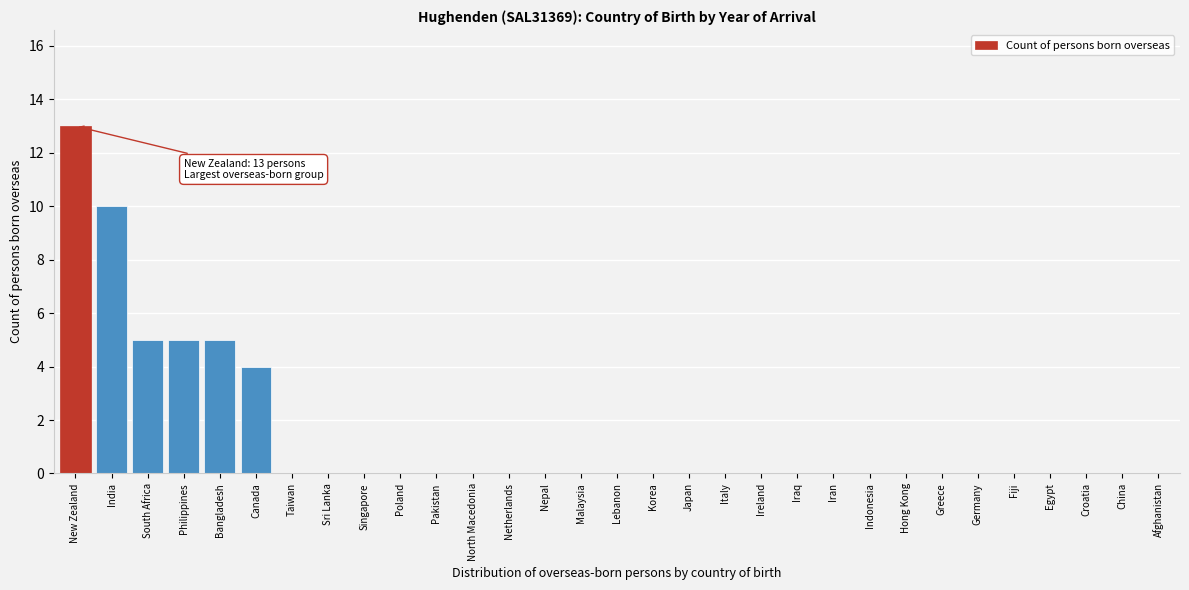

Which label corresponds to the largest value in the chart?

New Zealand